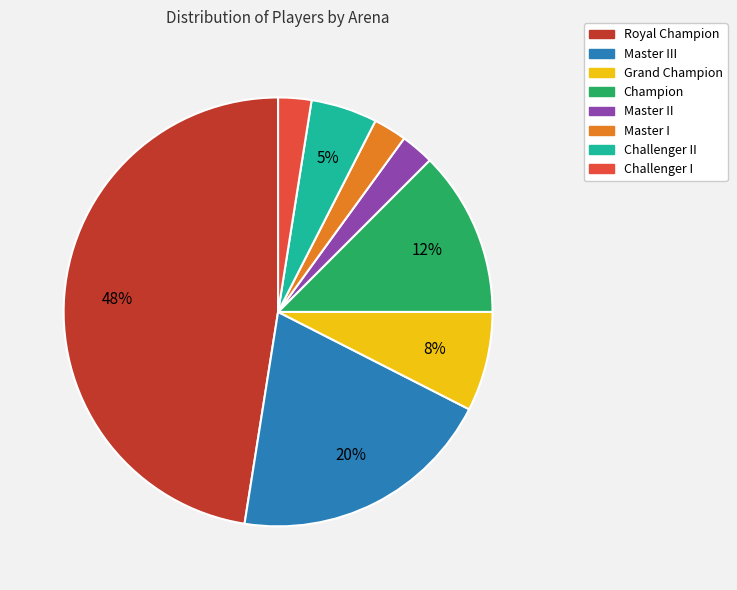

The Royal Champion slice represents 35% of the pie. True or false?

False